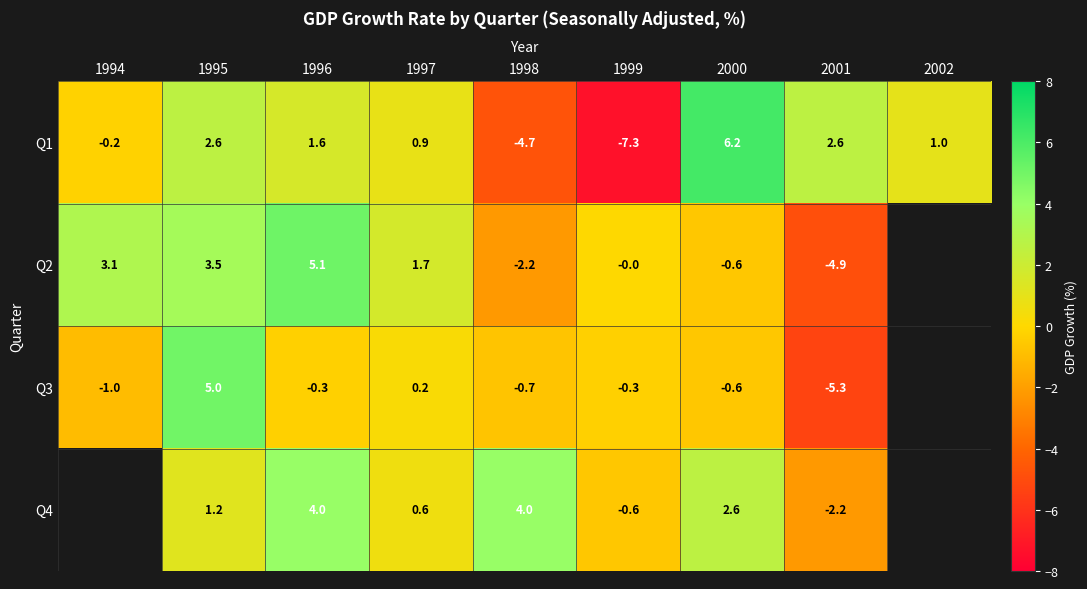

What value does the Q1 series have at 1998?

-4.7